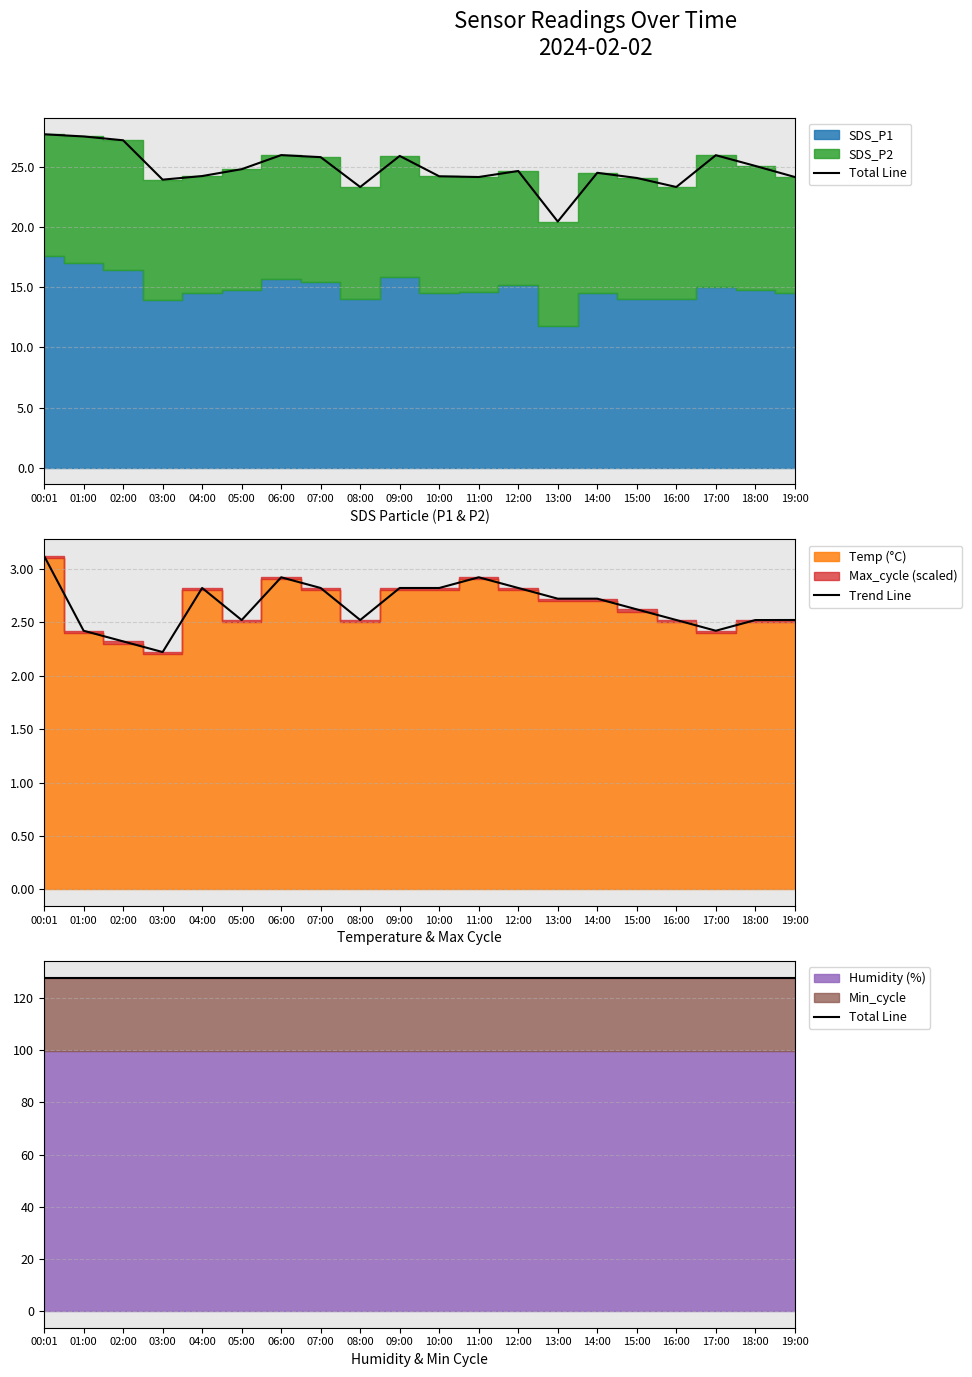

Where is the first local minimum for Trend Line?

03:00